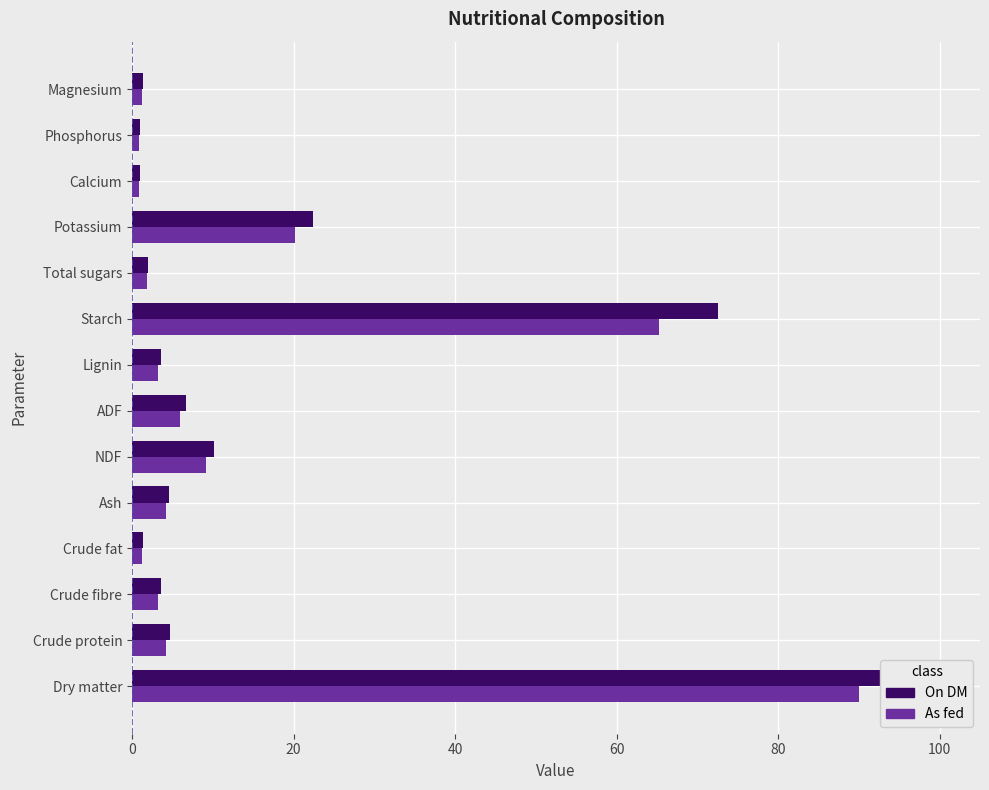

The On DM series shows 100.0 at Dry matter. True or false?

True